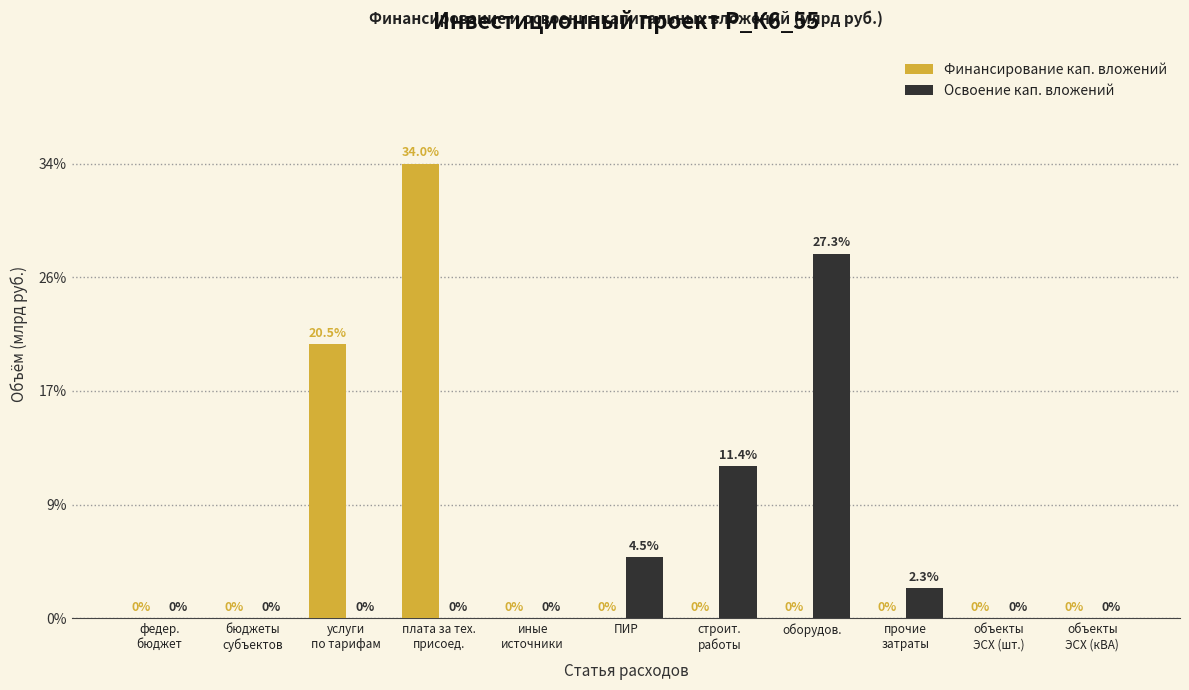

What are all the series names shown in the legend?

Финансирование кап. вложений, Освоение кап. вложений